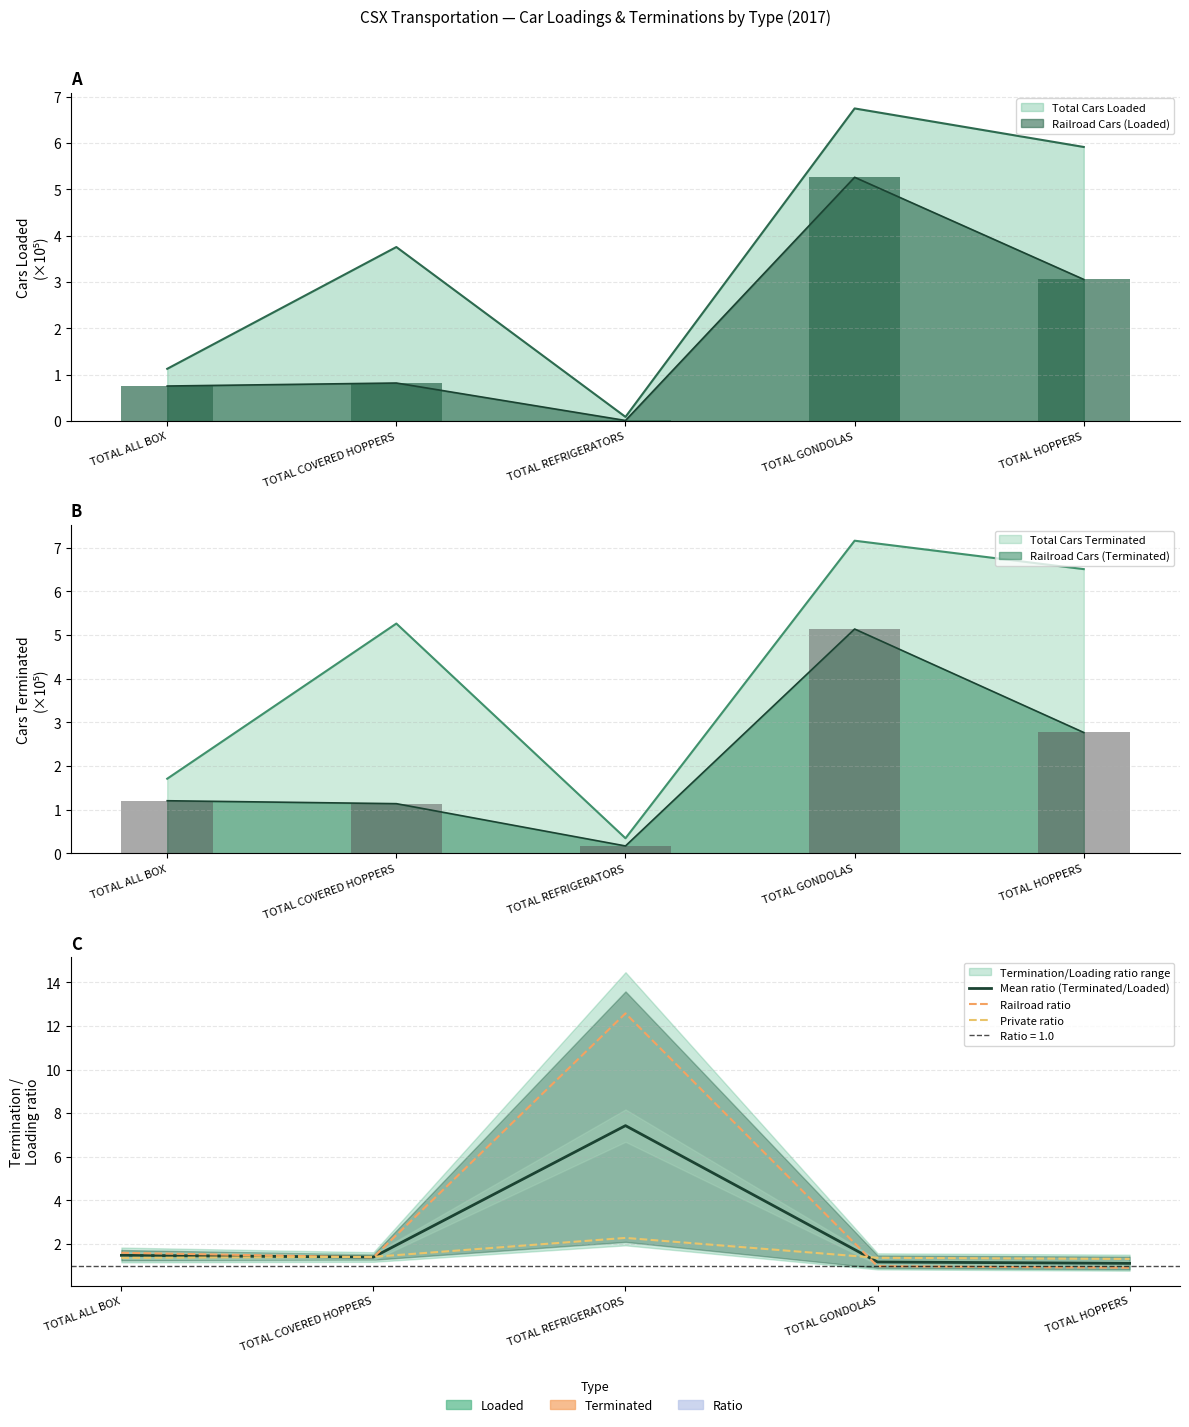

Which category has the lowest value in the Mean ratio (Terminated/Loaded) series?

TOTAL HOPPERS